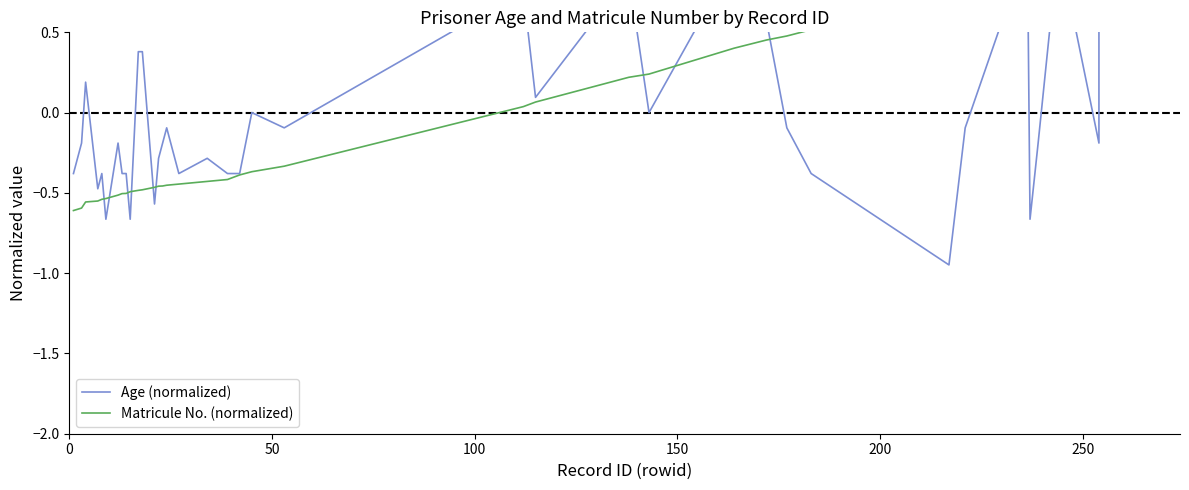

How many positive values does the Age (normalized) series have?

12